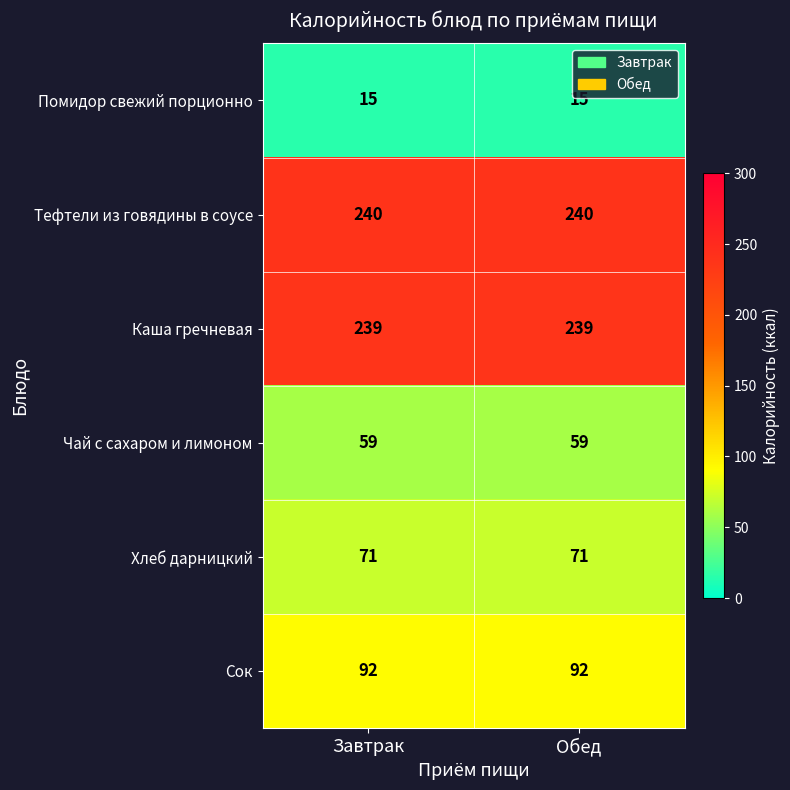

Rank the series by their maximum value, from lowest to highest.

Помидор свежий порционно, Чай с сахаром и лимоном, Хлеб дарницкий, Сок, Каша гречневая, Тефтели из говядины в соусе